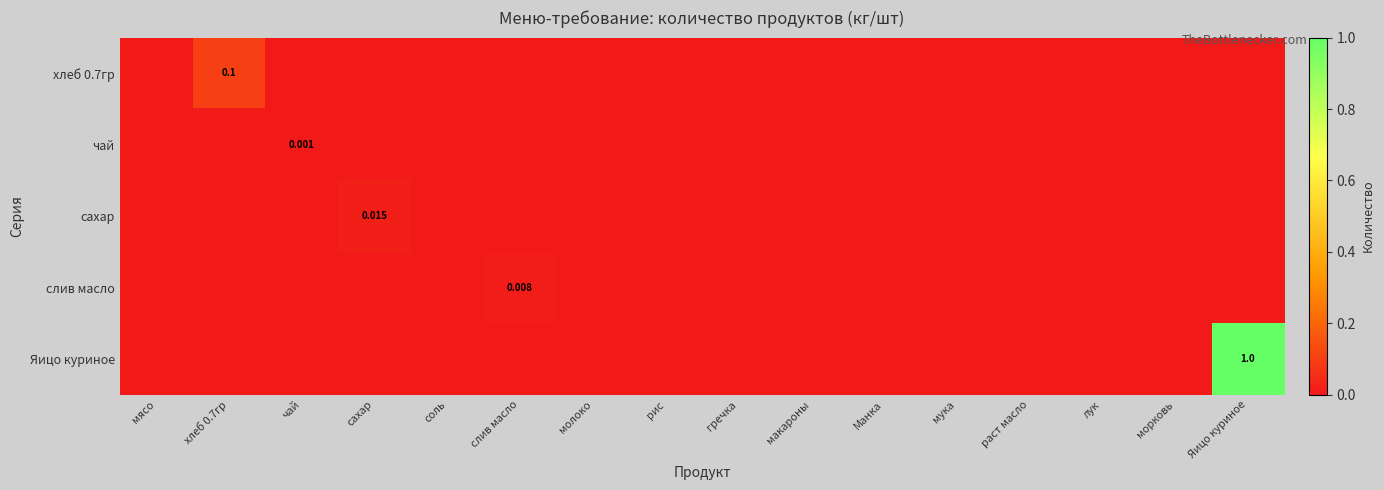

List the labels in order of сахар value, largest first.

сахар, мясо, хлеб 0.7гр, чай, соль, слив масло, молоко, рис, гречка, макароны, Манка, мука, раст масло, лук, морковь, Яицо куриное